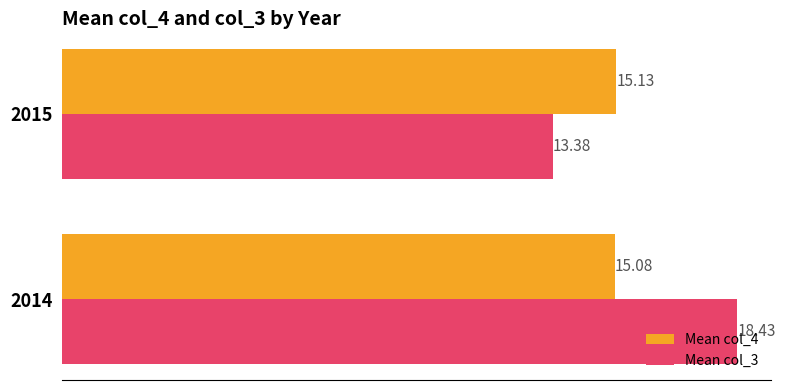

What is the difference between the maximum and minimum values in the Mean col_3 series?

5.0